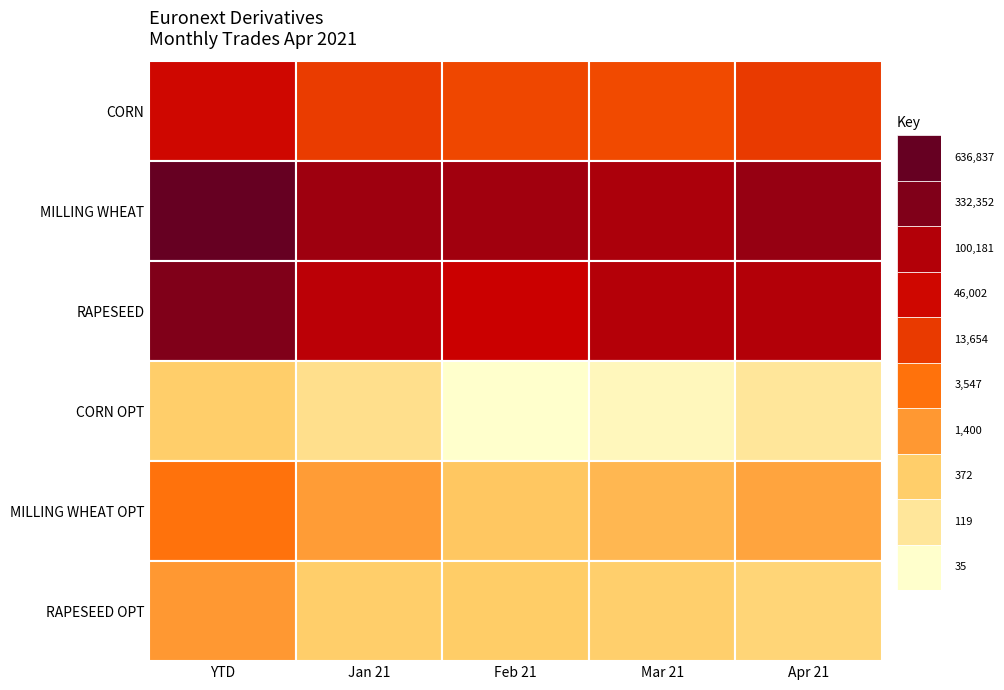

What is the difference between the second highest and minimum values in the RAPESEED OPT series?

136